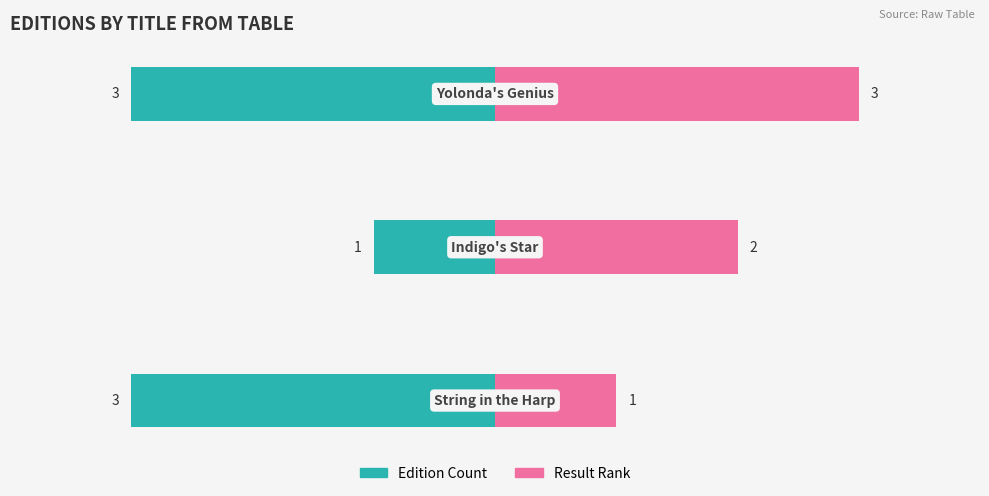

Does the chart contain stacked bars?

No